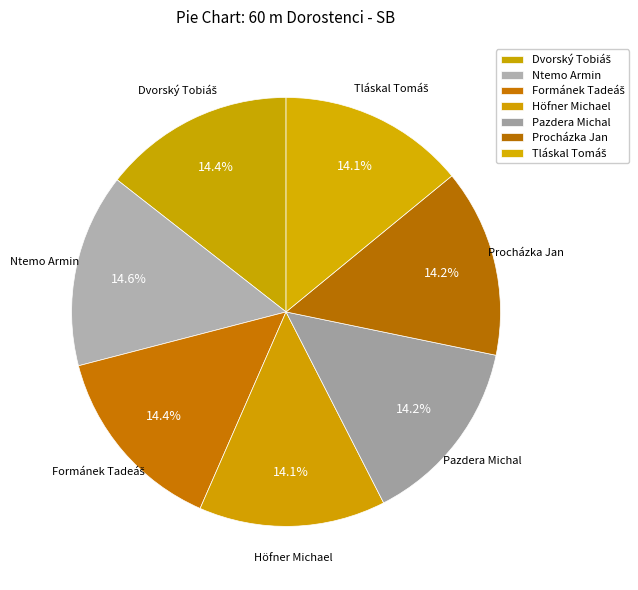

Does Ntemo Armin represent more than half of the total?

No